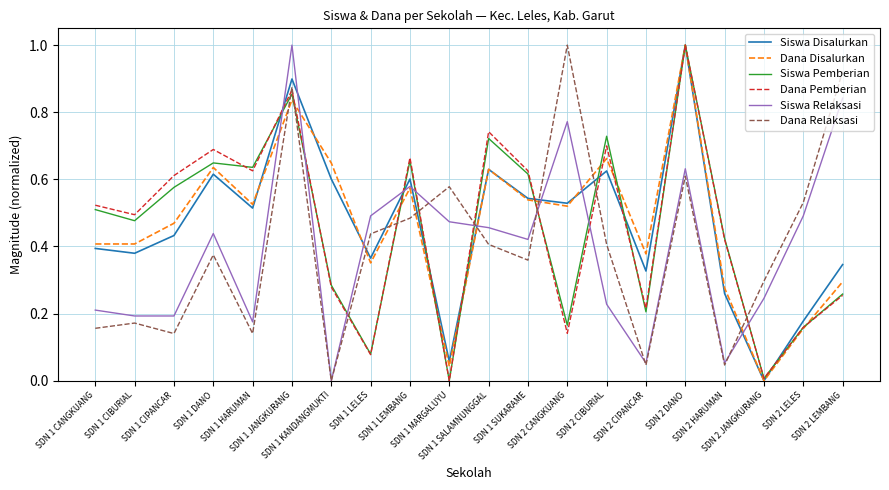

The Dana Relaksasi series shows 0.5 at SDN 1 JANGKURANG. True or false?

False